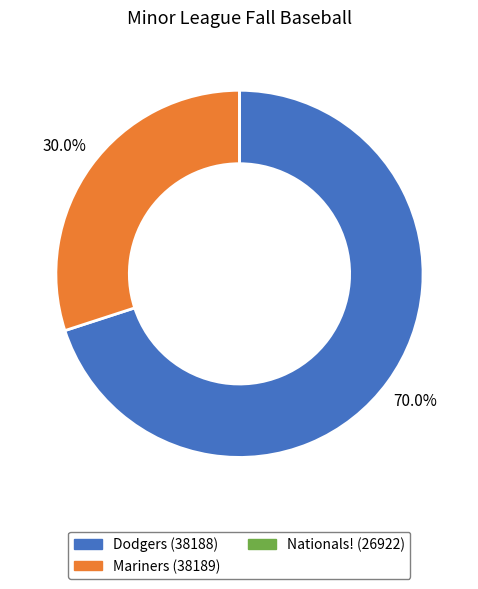

What is the ratio of the value at Mariners (38189) to the value at Dodgers (38188)?

0.4